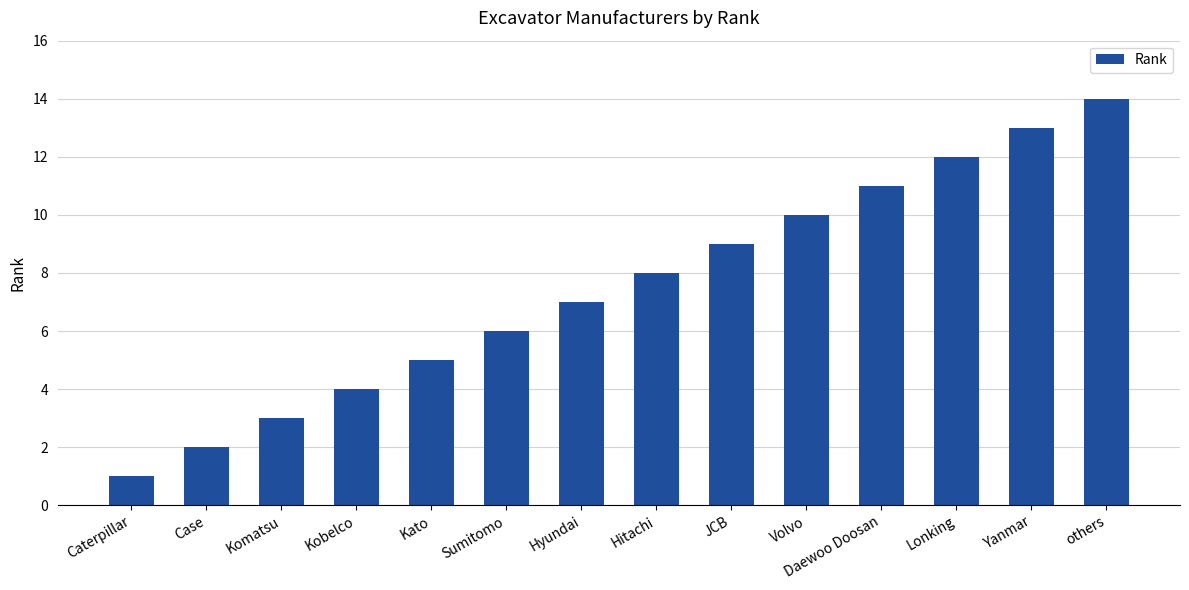

List the labels in order of value, largest first.

others, Yanmar, Lonking, Daewoo Doosan, Volvo, JCB, Hitachi, Hyundai, Sumitomo, Kato, Kobelco, Komatsu, Case, Caterpillar